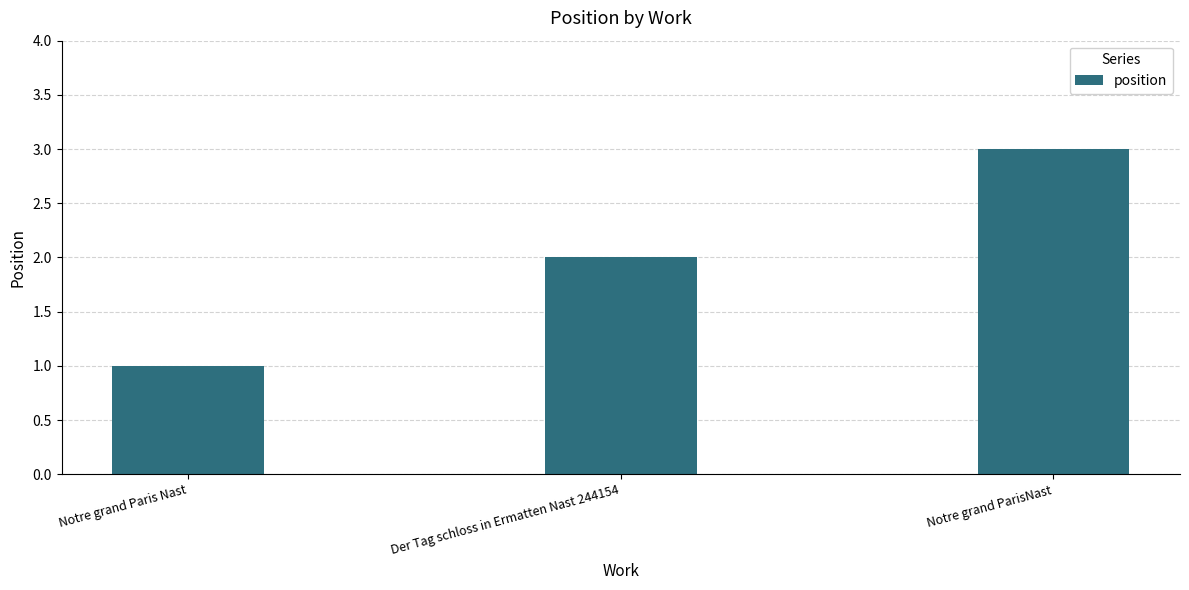

What is the difference between the maximum and minimum values?

2